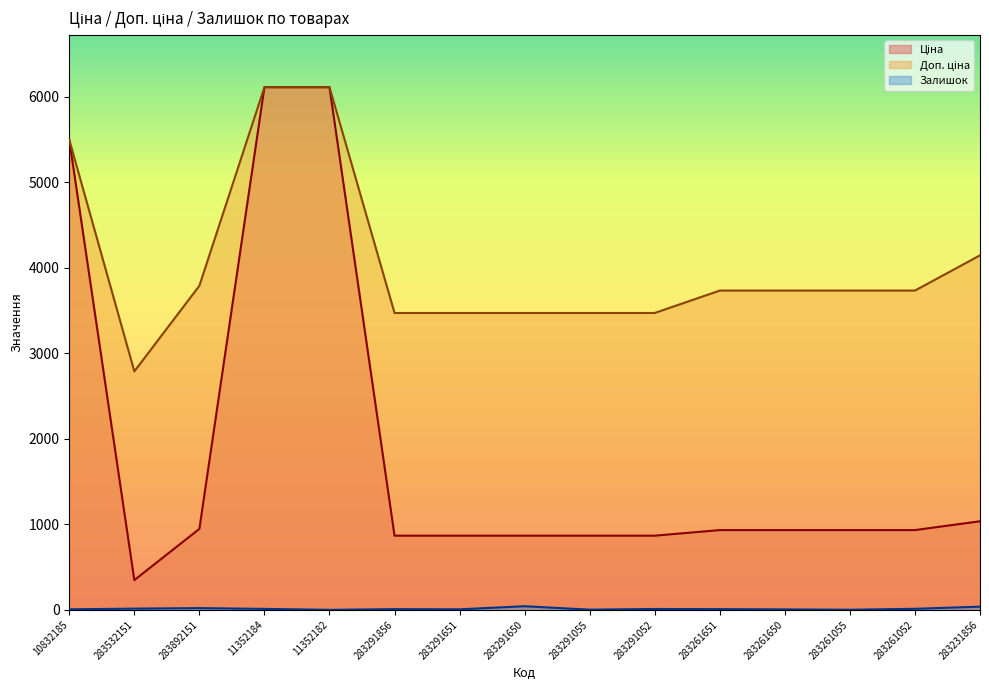

What is the total value across all series at 10832185?

11001.6